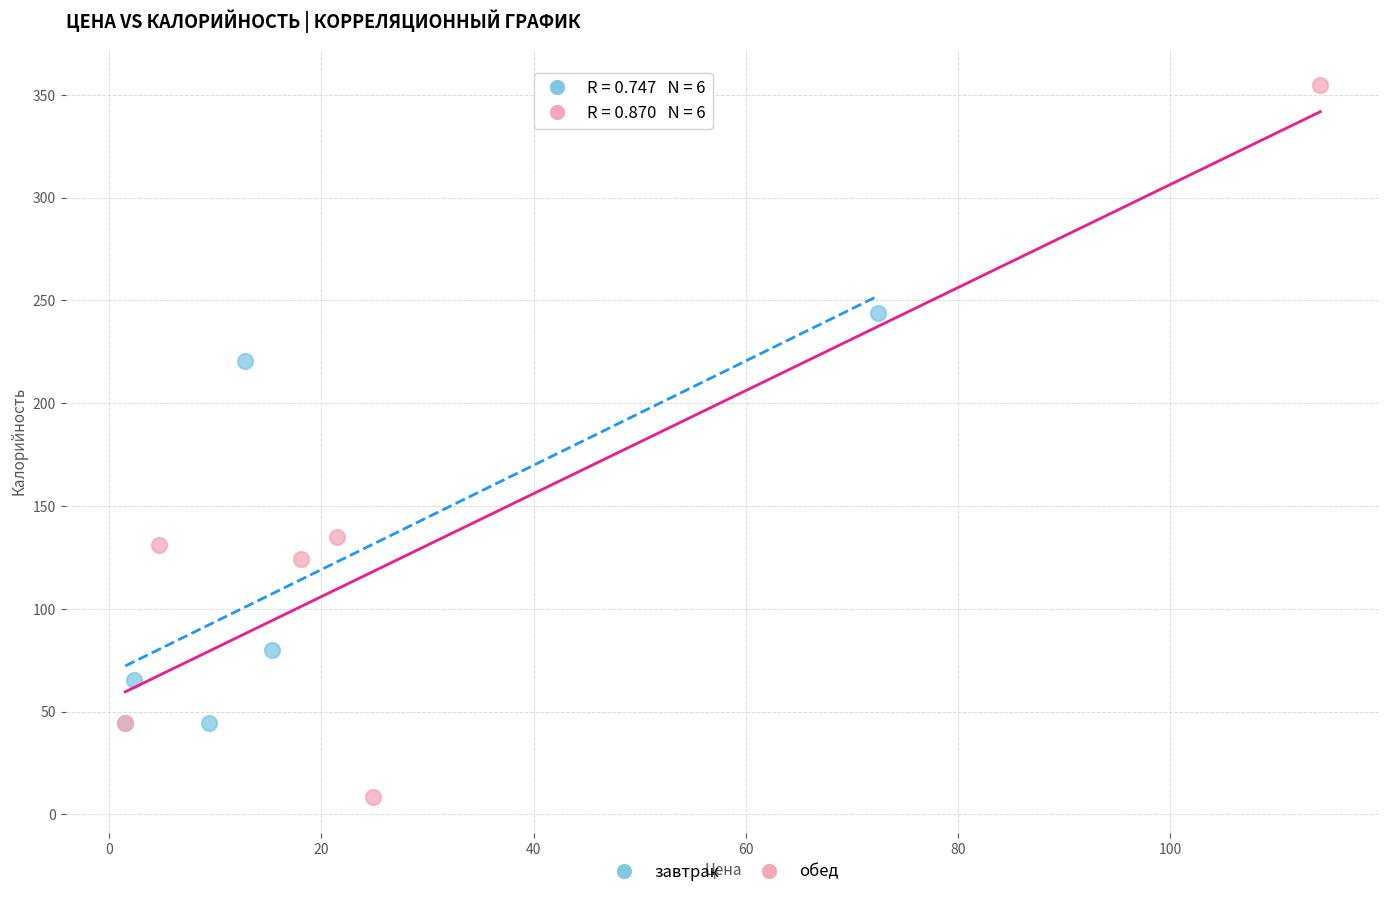

Which series contains the lowest Y value?

обед